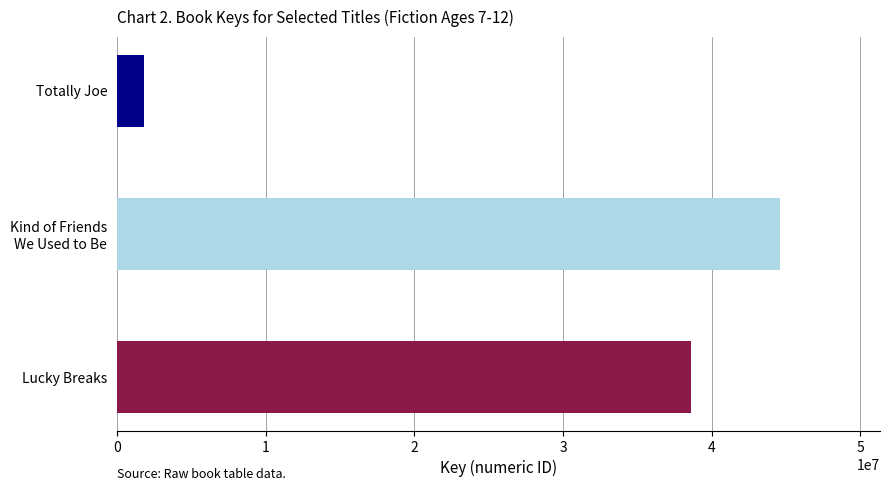

True or false: the data shows 38603362 at Lucky Breaks.

True